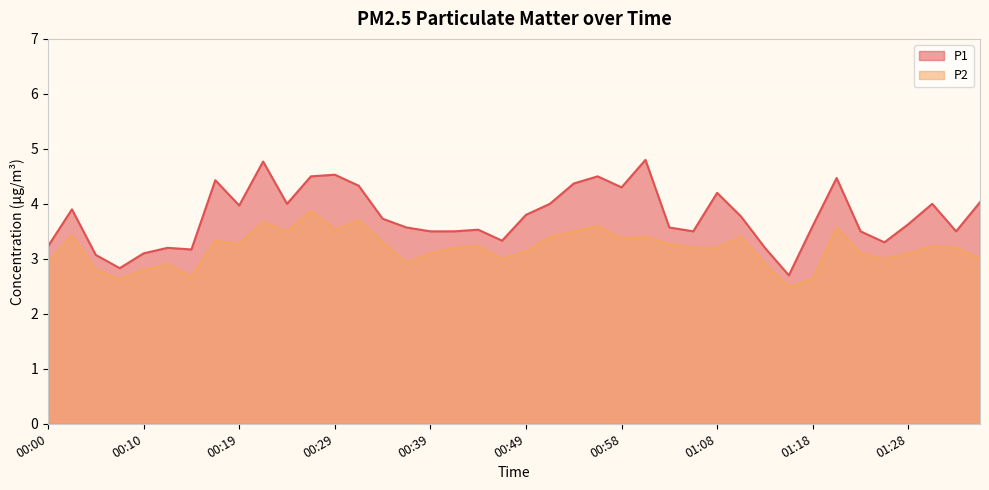

What is the value of the P1 point at the 14th from the left?

4.3